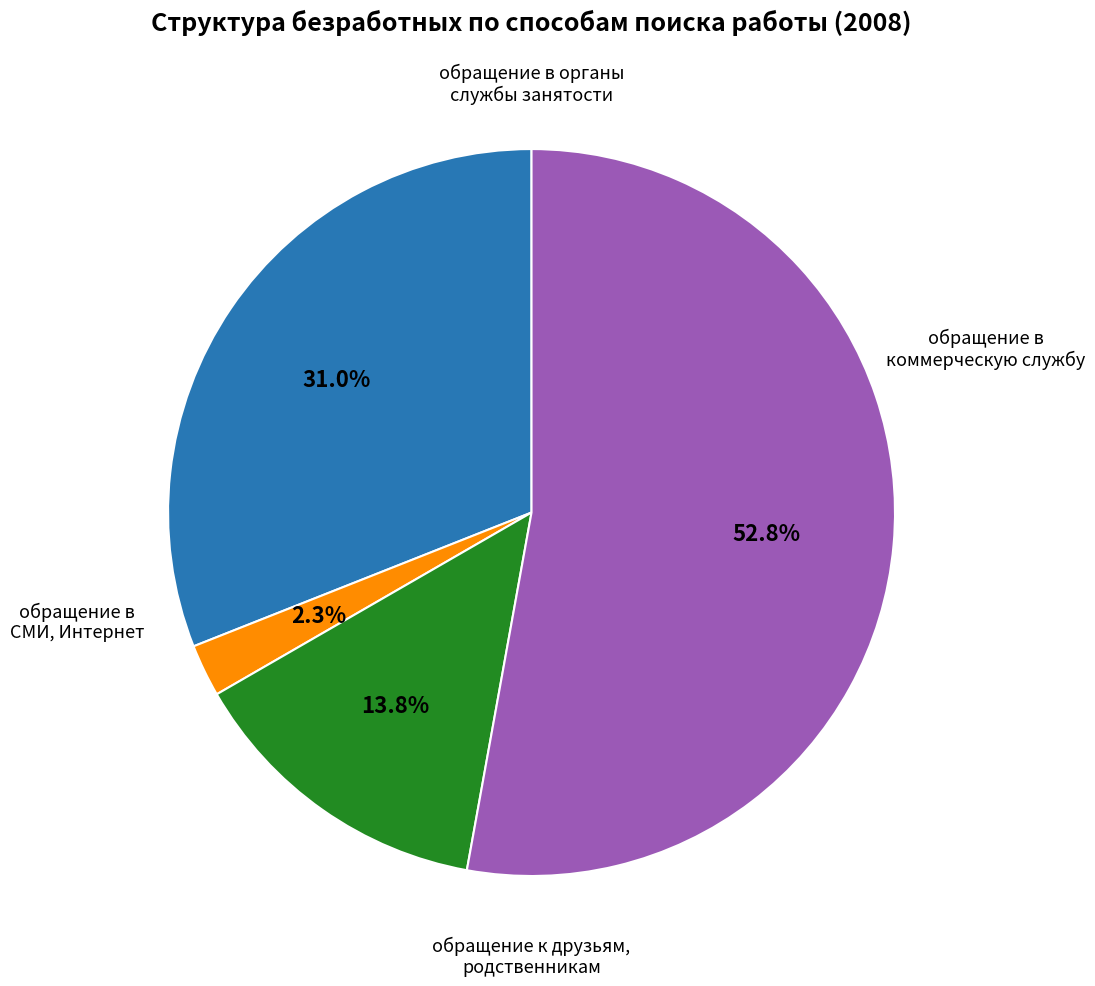

To the nearest percent, what is the average slice percentage?

25%